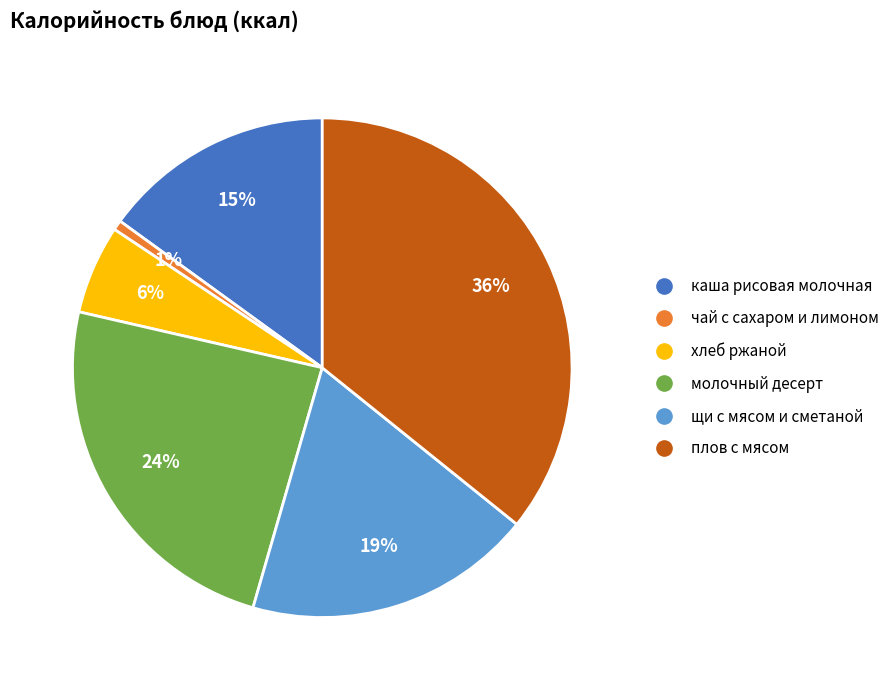

To the nearest percent, what is the difference between the largest and smallest slice percentages?

35%